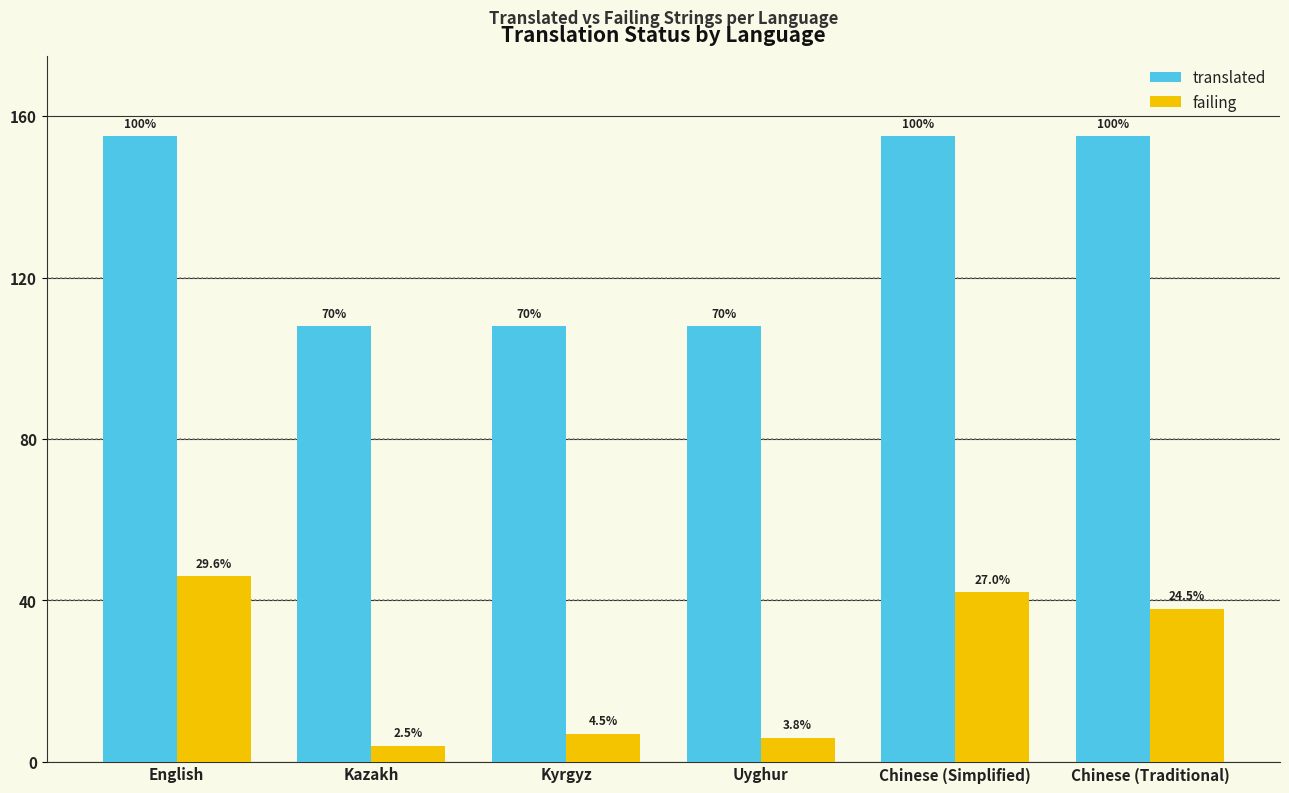

Where is translated nearest to the value 131?

Kazakh